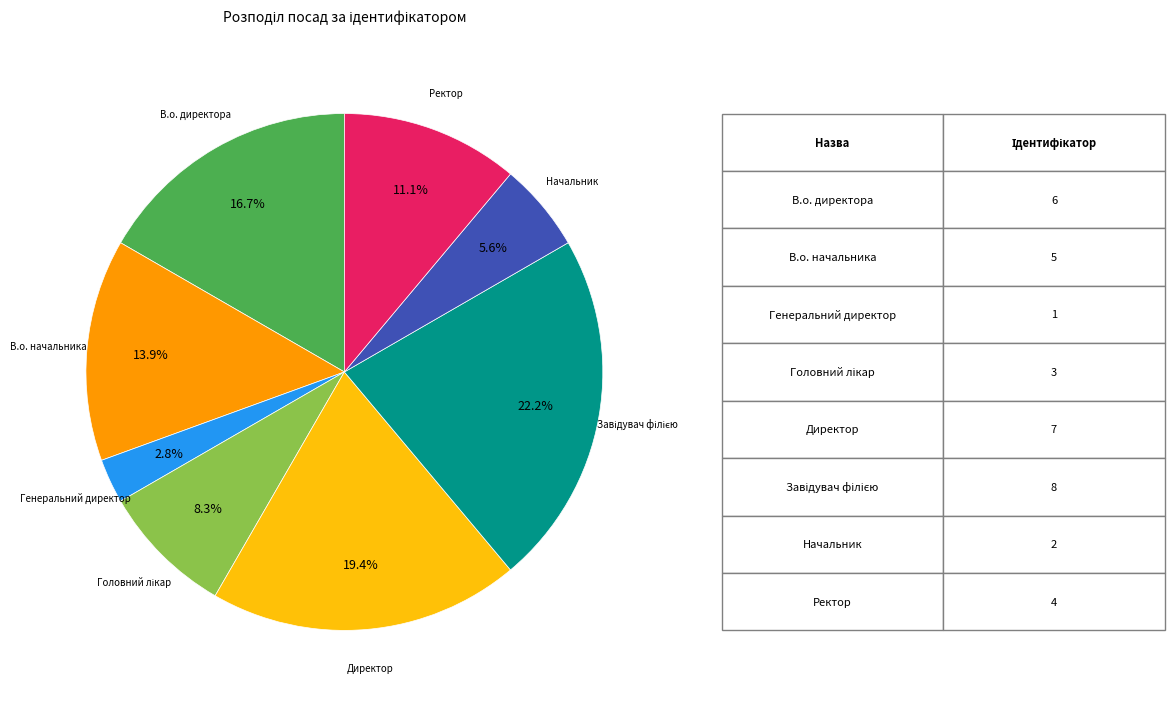

Count the number of slices in the pie.

8